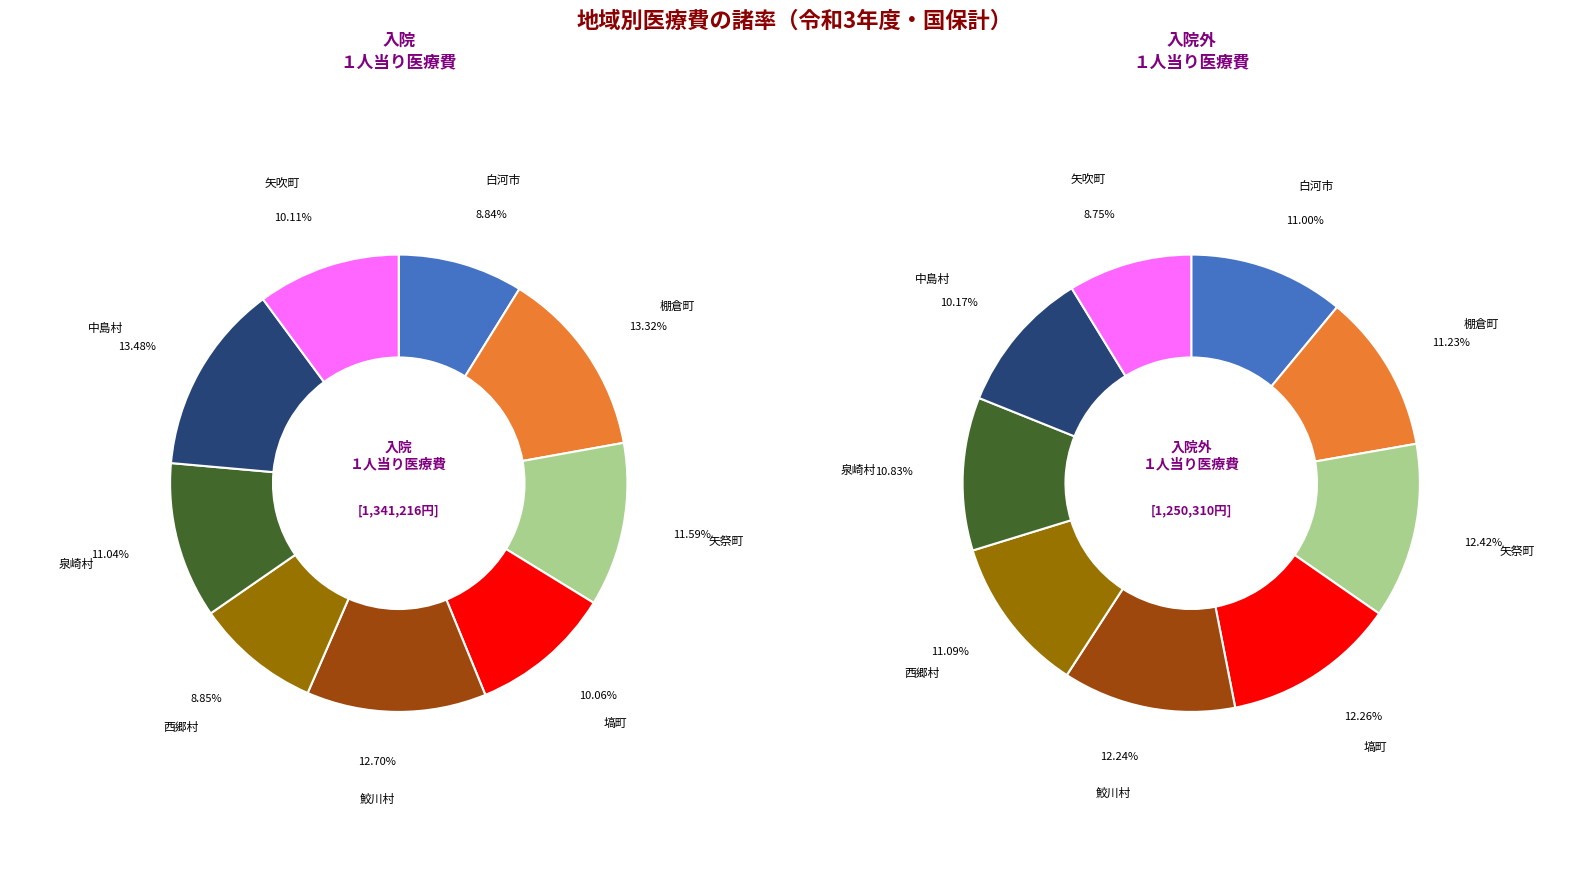

The 塙町 slice represents 12% of the pie. True or false?

True